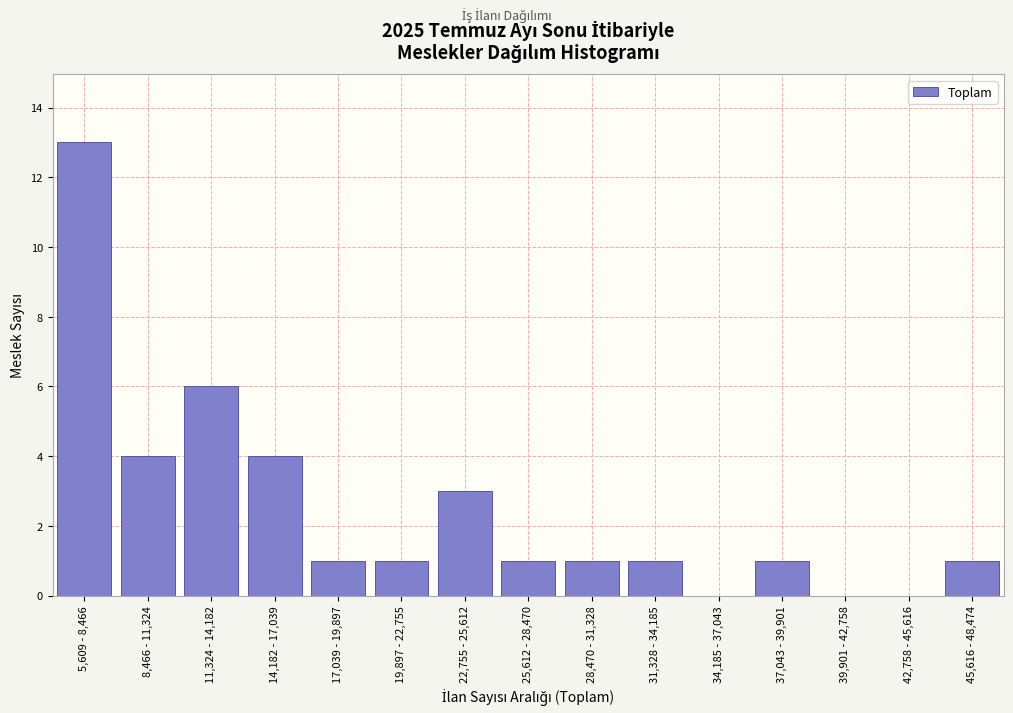

Reading left to right, extract all data points from this chart.

5,609 - 8,466=13	8,466 - 11,324=4	11,324 - 14,182=6	14,182 - 17,039=4	17,039 - 19,897=1	19,897 - 22,755=1	22,755 - 25,612=3	25,612 - 28,470=1	28,470 - 31,328=1	31,328 - 34,185=1	34,185 - 37,043=0	37,043 - 39,901=1	39,901 - 42,758=0	42,758 - 45,616=0	45,616 - 48,474=1